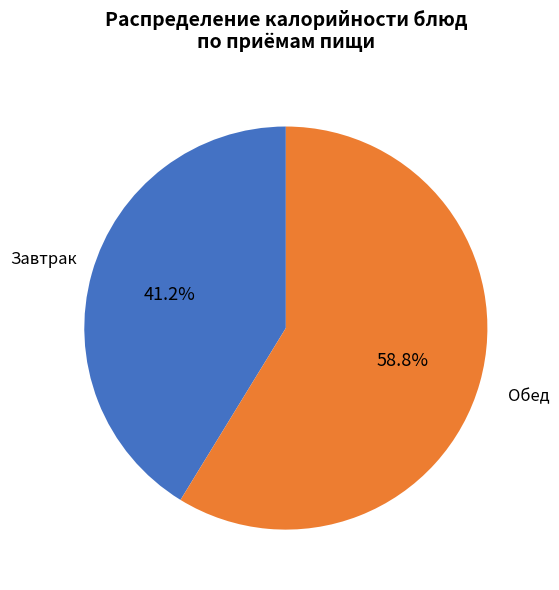

What percentage do Обед and Завтрак together represent?

100.0%